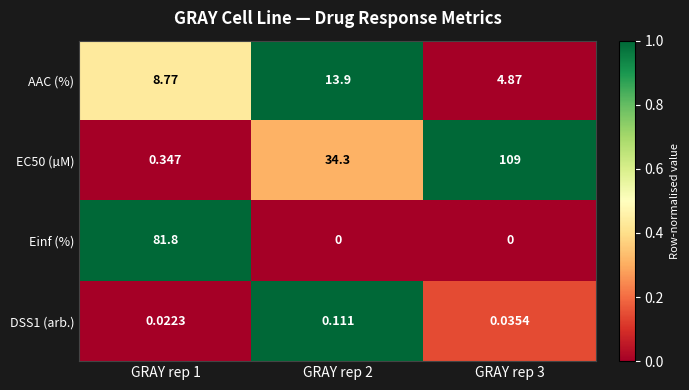

Is the value of AAC (%) at GRAY rep 2 greater than the value of EC50 (µM) at GRAY rep 2?

No